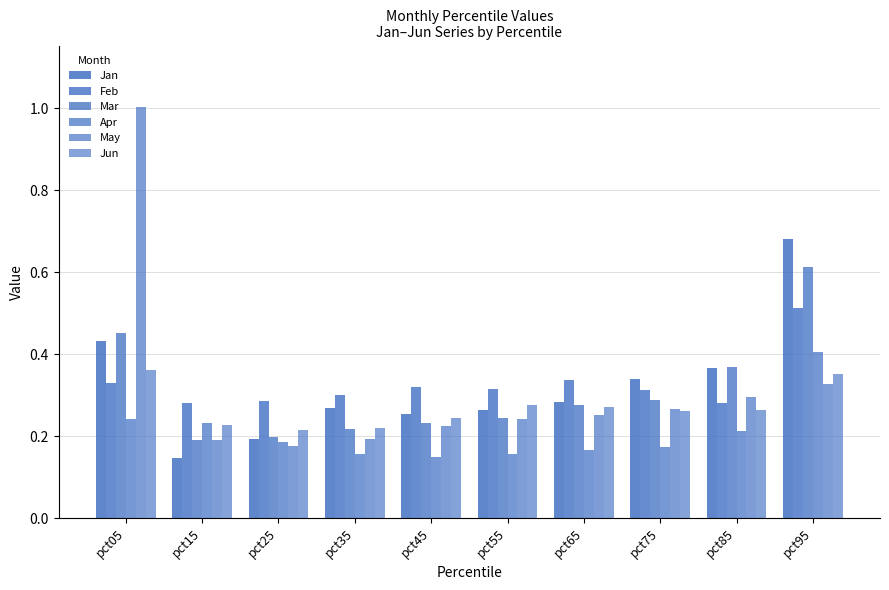

Which category has the lowest value across all series?

pct15